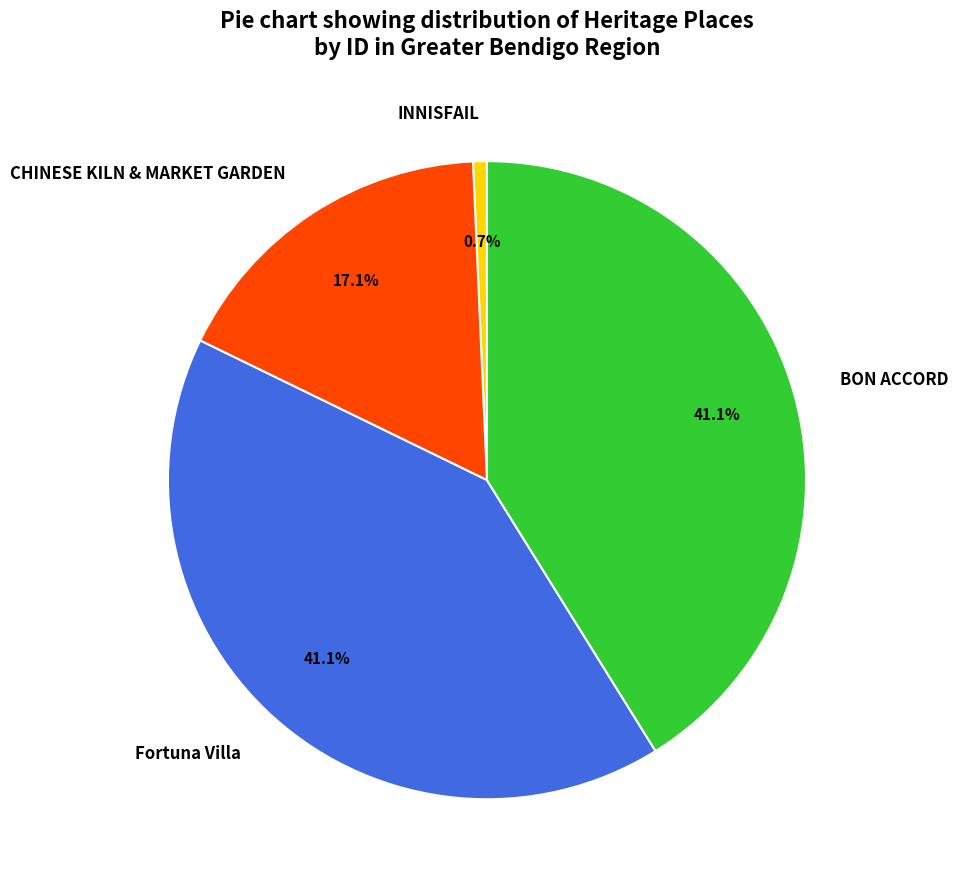

What portion of the pie excludes INNISFAIL?

99.3%